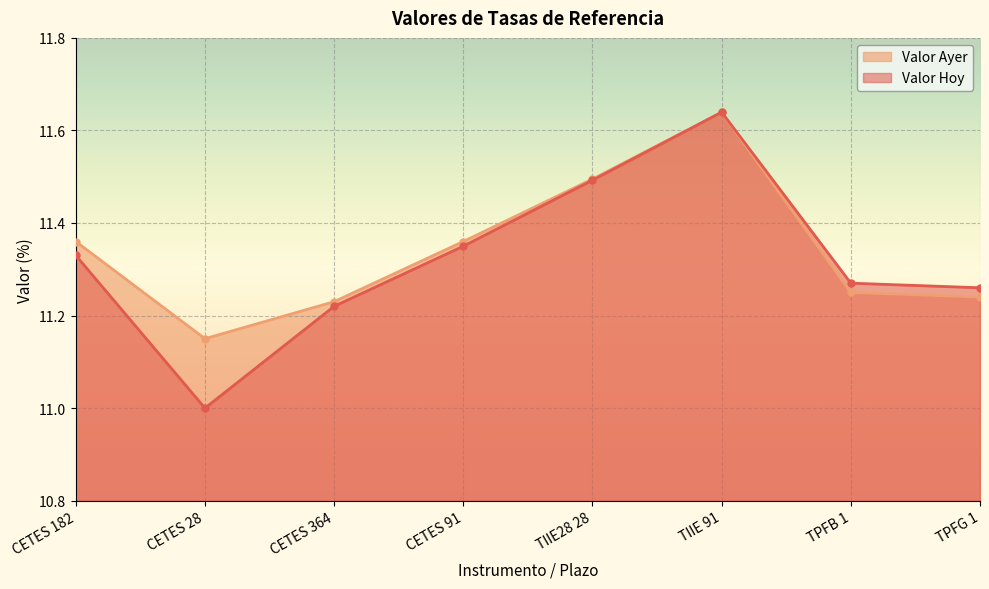

What is the label of the 7th point from the left?

TPFB 1